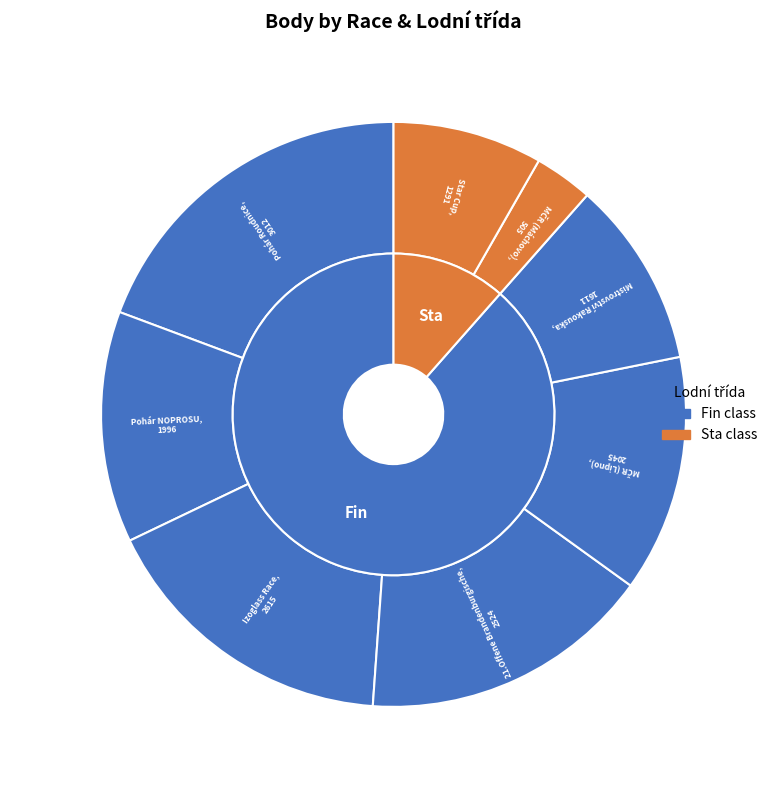

To the nearest percent, what is the difference between the 134023 and 131721 slice percentages?

7%